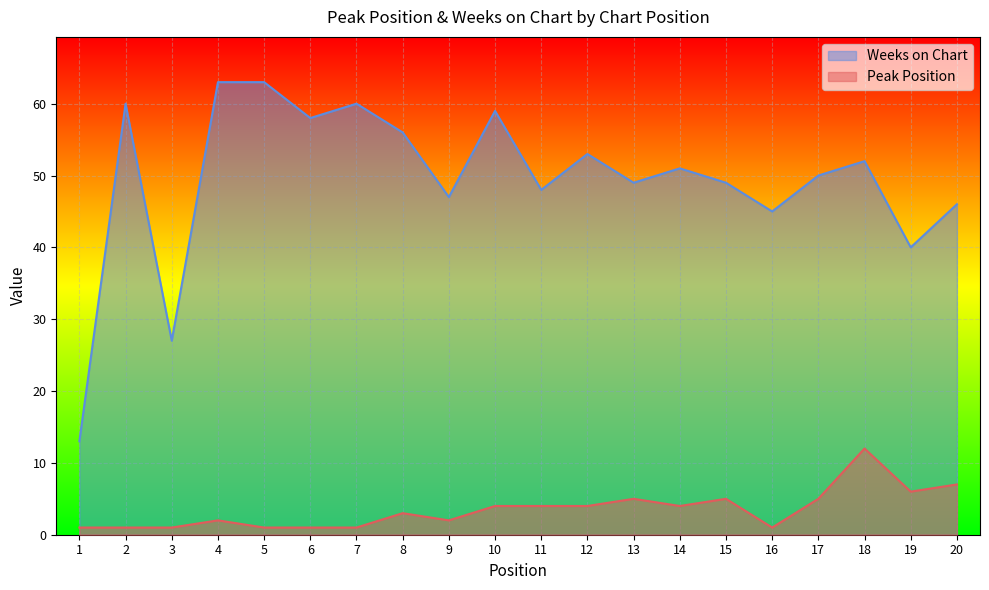

Is the value of Peak Position at 8 greater than the value of Weeks on Chart at 4?

No